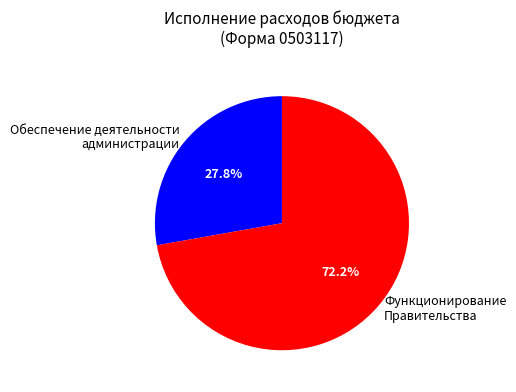

How many segments does this pie chart have?

2